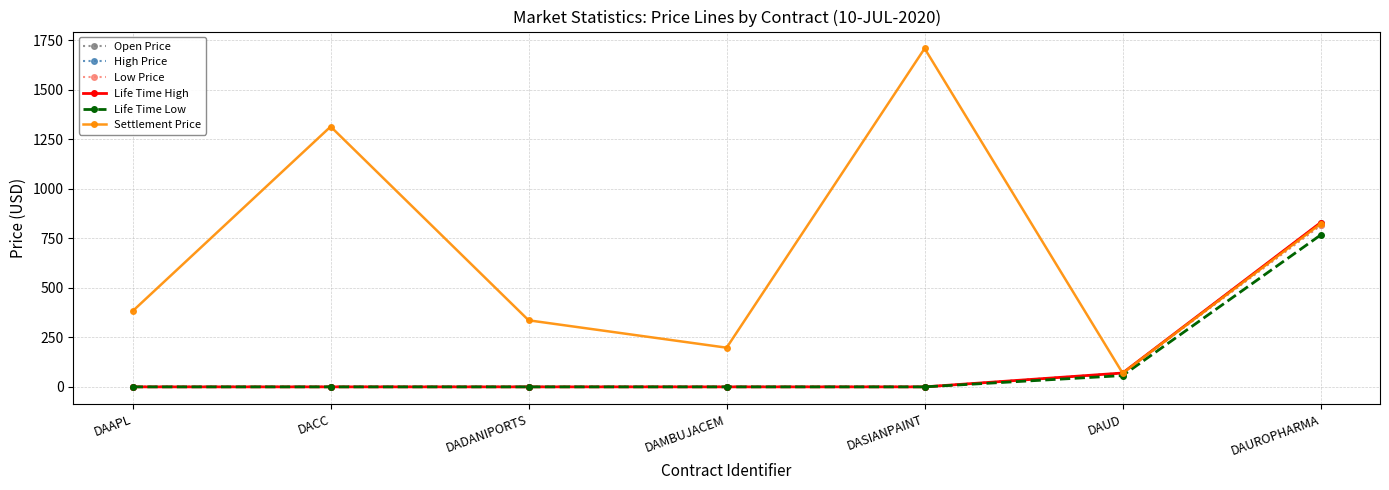

Which series changed the most between DAUD and DAUROPHARMA?

High Price